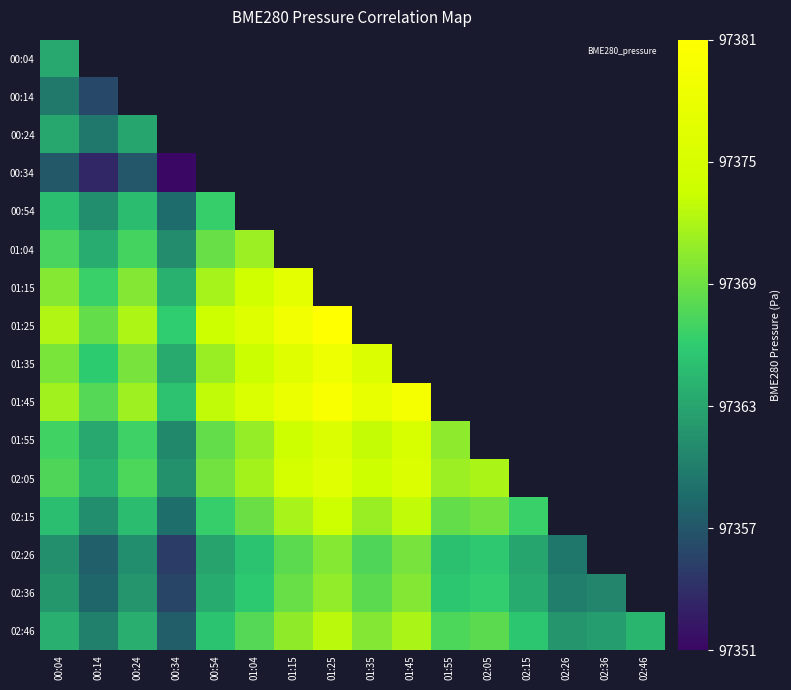

At how many categories does at least one series exceed 0?

16